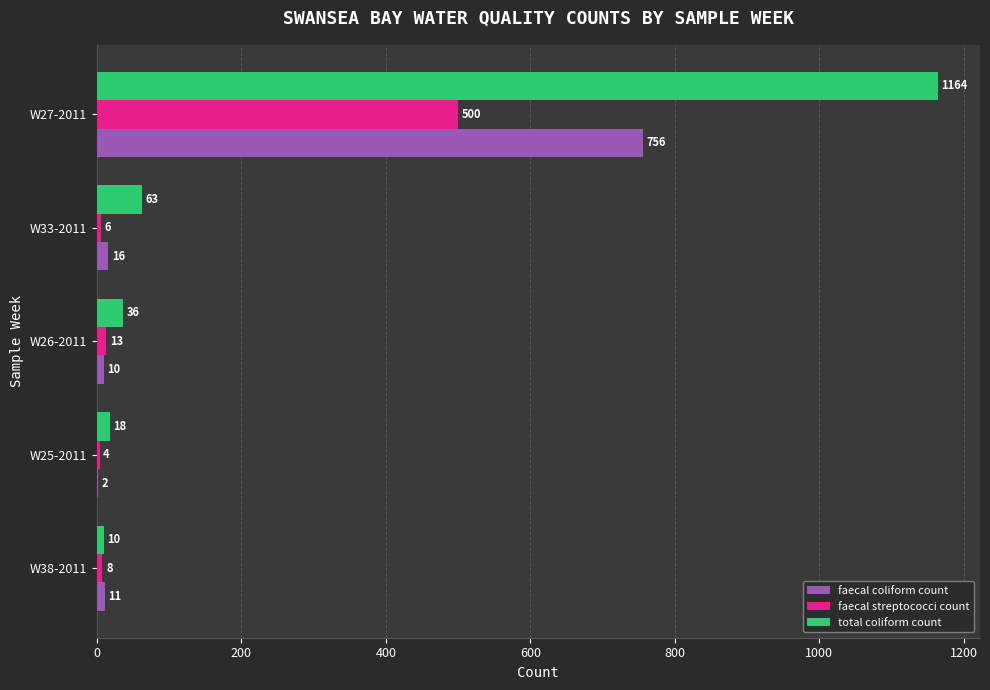

Read the total coliform count value at W27-2011.

1164